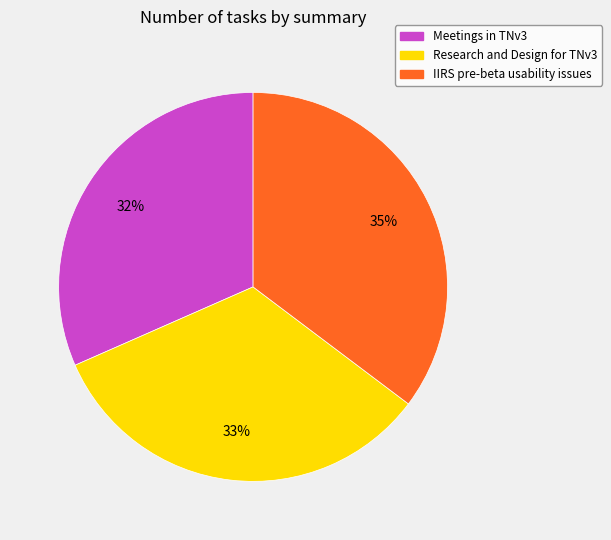

To the nearest percent, what percentage of the pie is Research and Design for TNv3?

33%